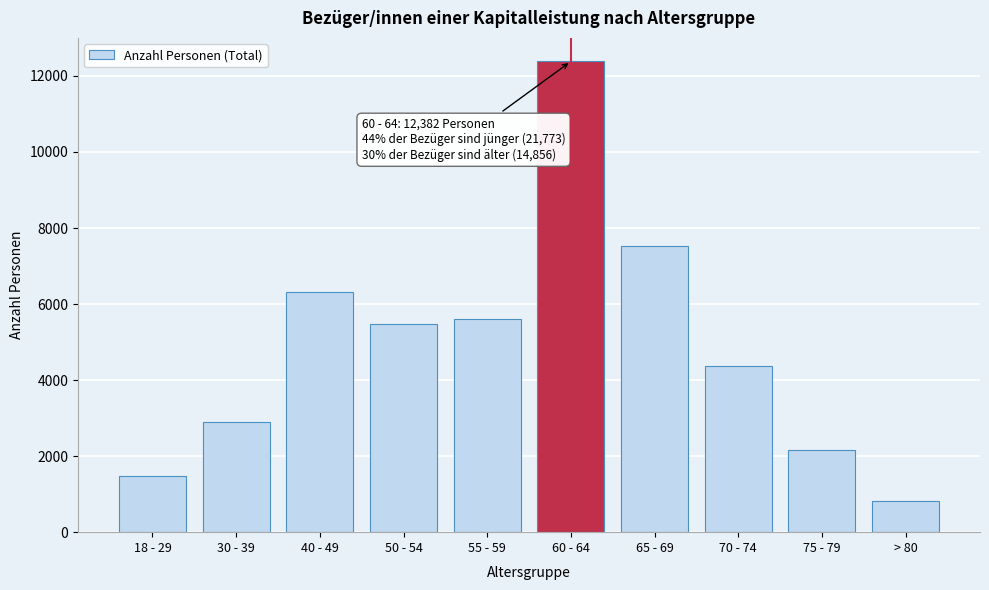

Reading left to right, list all the values displayed in this chart.

1487	2897	6312	5469	5608	12382	7526	4367	2152	811